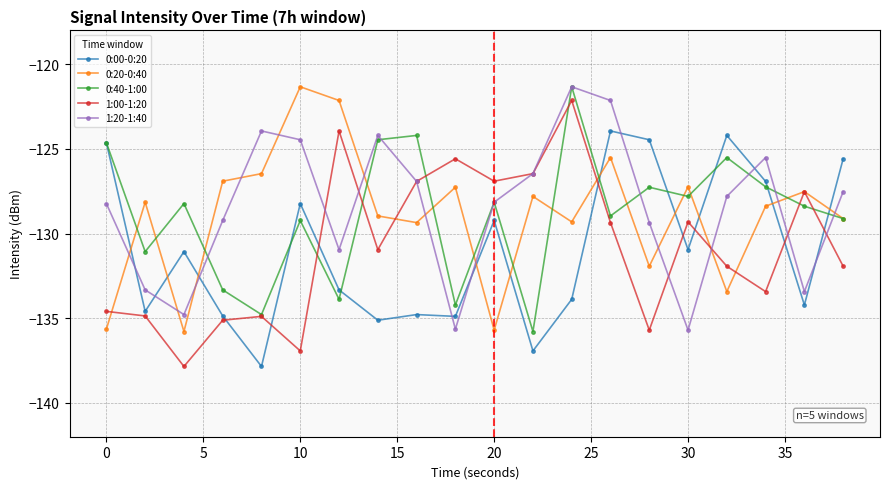

At how many categories does at least one series exceed -130?

20